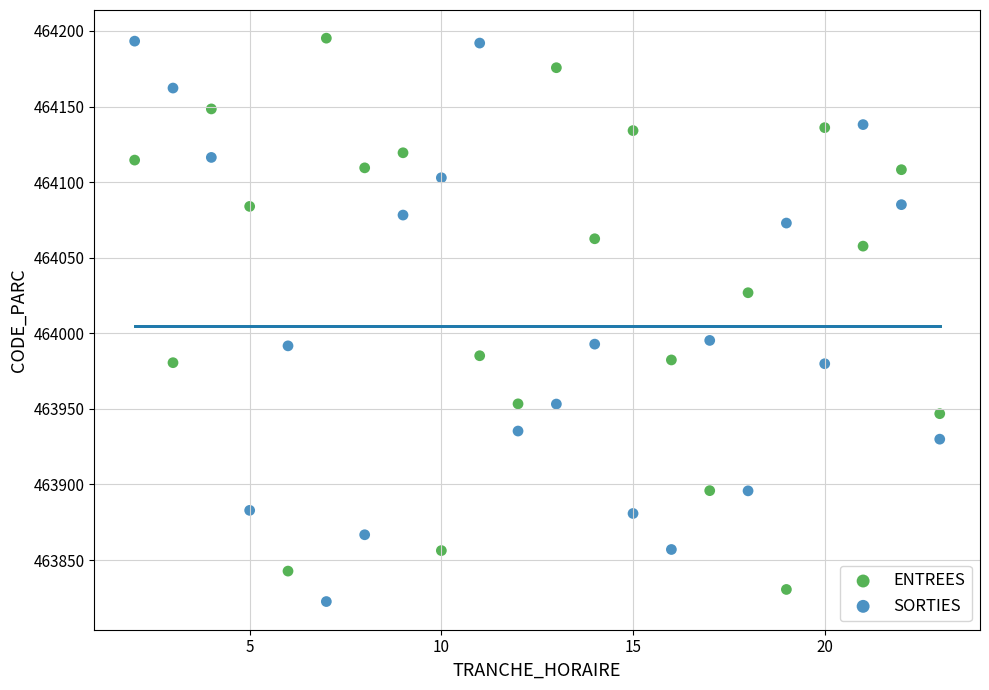

What are all the series names shown in the legend?

ENTREES, SORTIES